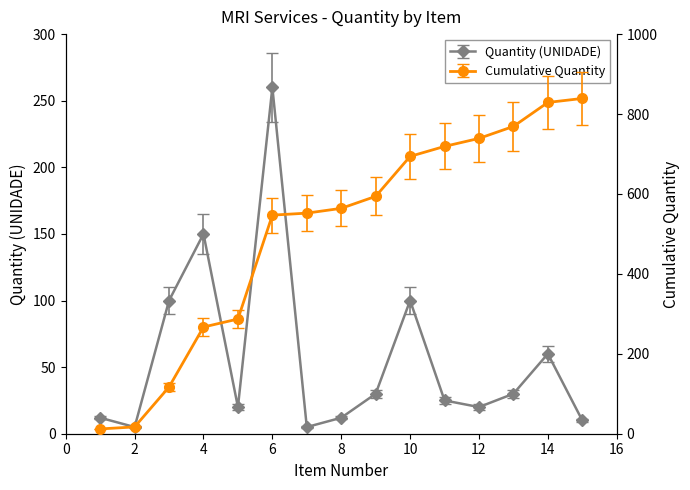

What is the change in value from 1 to 7?

-7